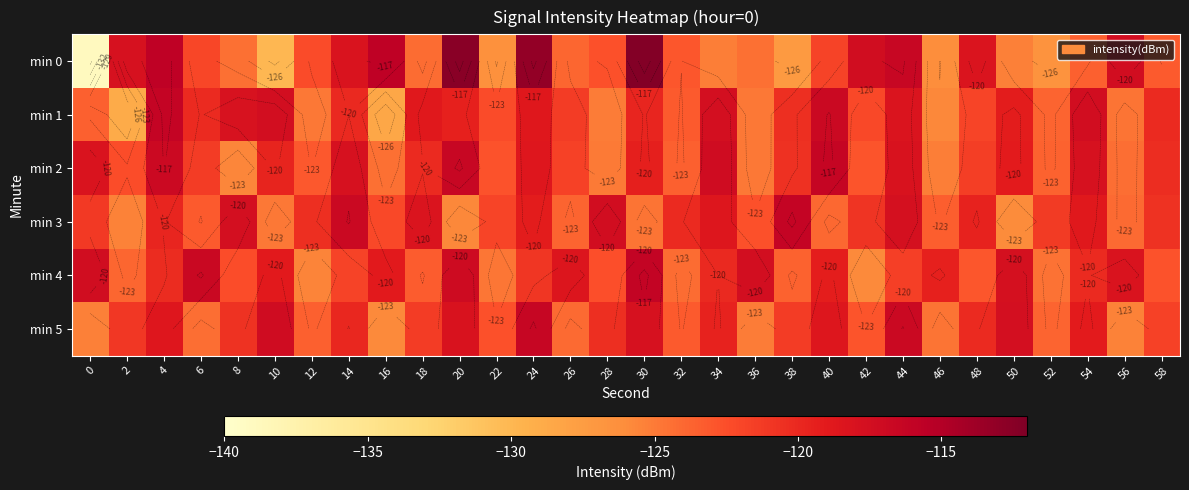

At how many categories does at least one series exceed -116?

5